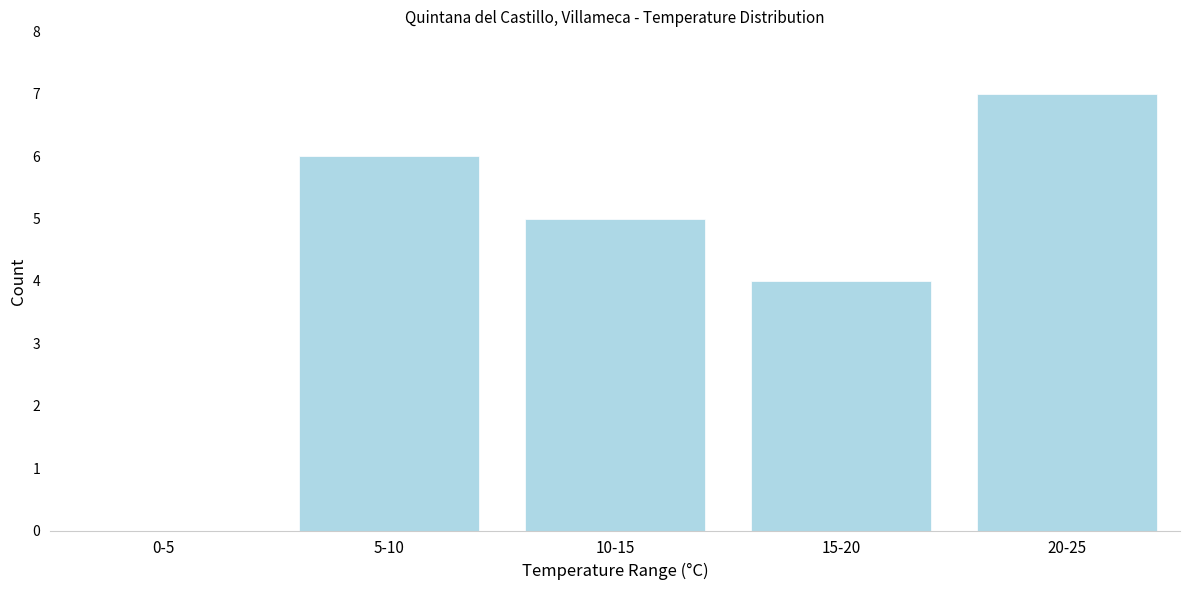

Reading left to right, list all the values displayed in this chart.

0-5=0	5-10=6	10-15=5	15-20=4	20-25=7